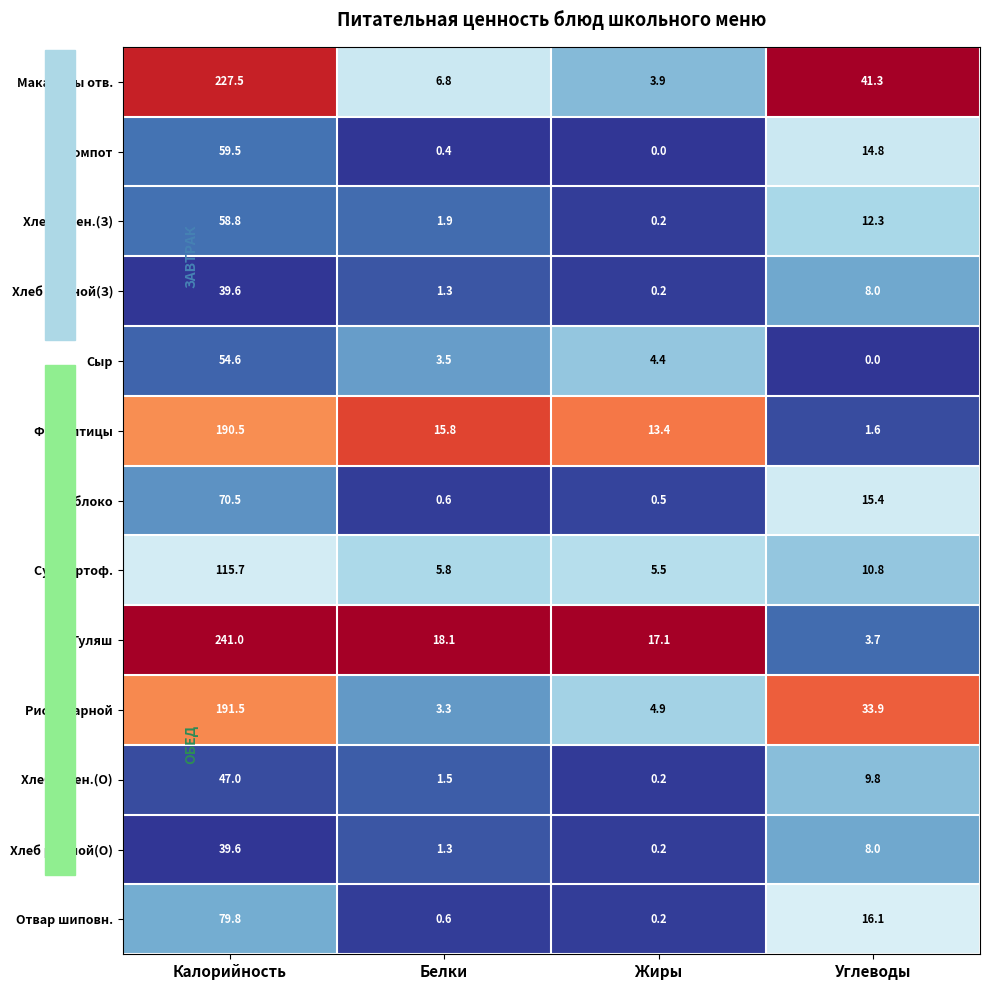

The value of Яблоко at Углеводы is 10.3. True or false?

False